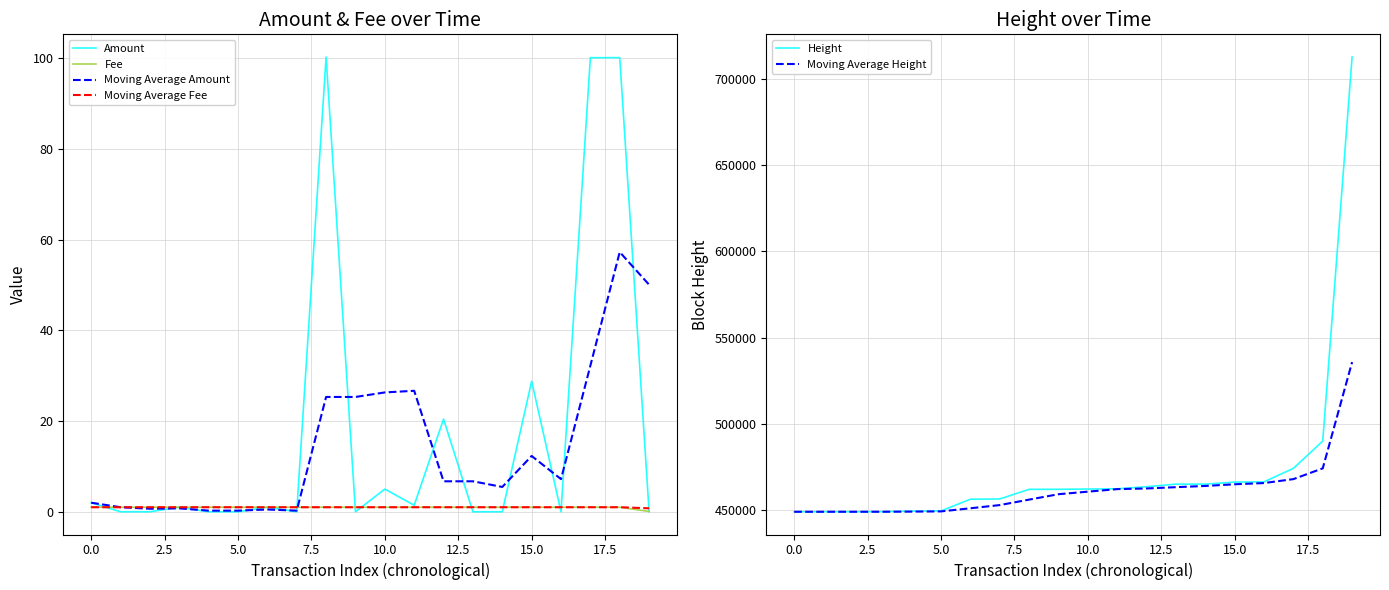

What is the highest value of the Moving Average Amount series?

57.3